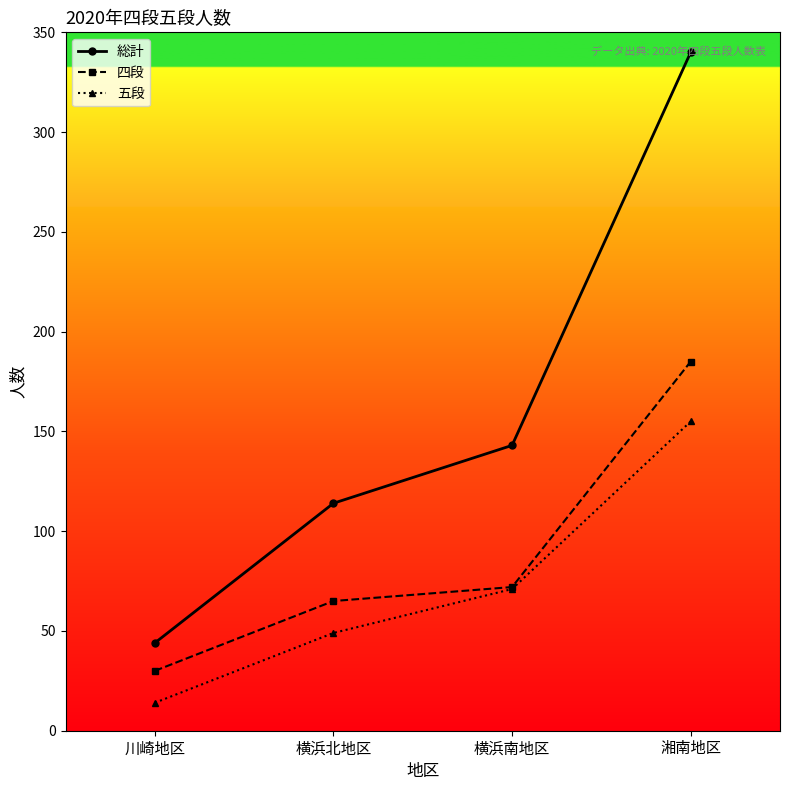

What is the sum of the 四段 values at 横浜北地区 and 横浜南地区?

137